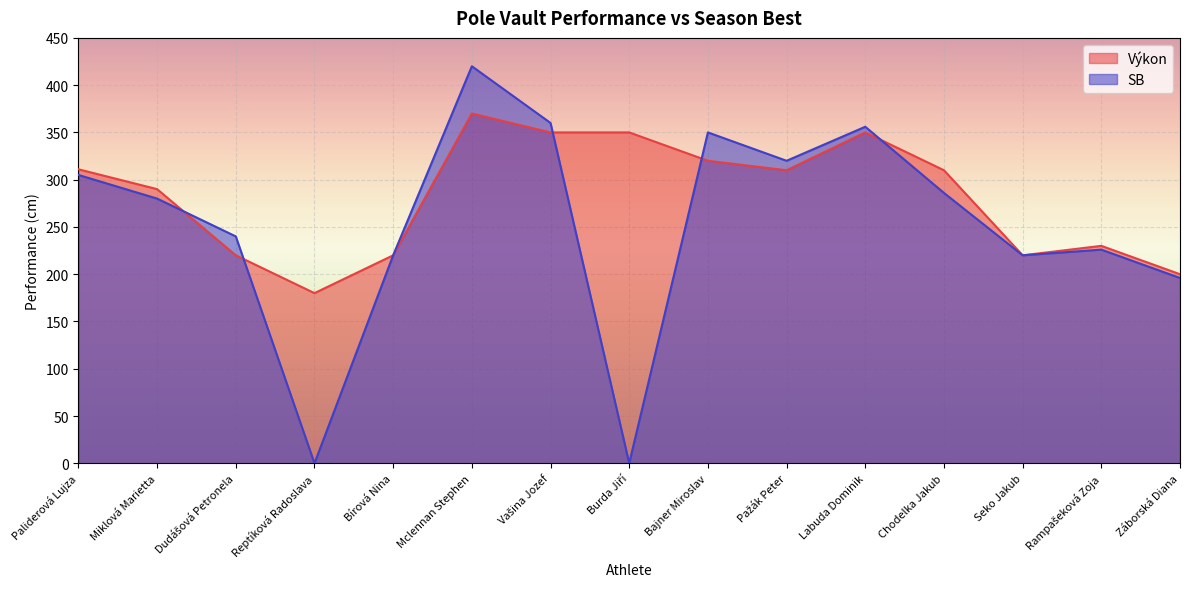

Is the value of SB at Mclennan Stephen greater than the value of Výkon at Miklová Marietta?

Yes